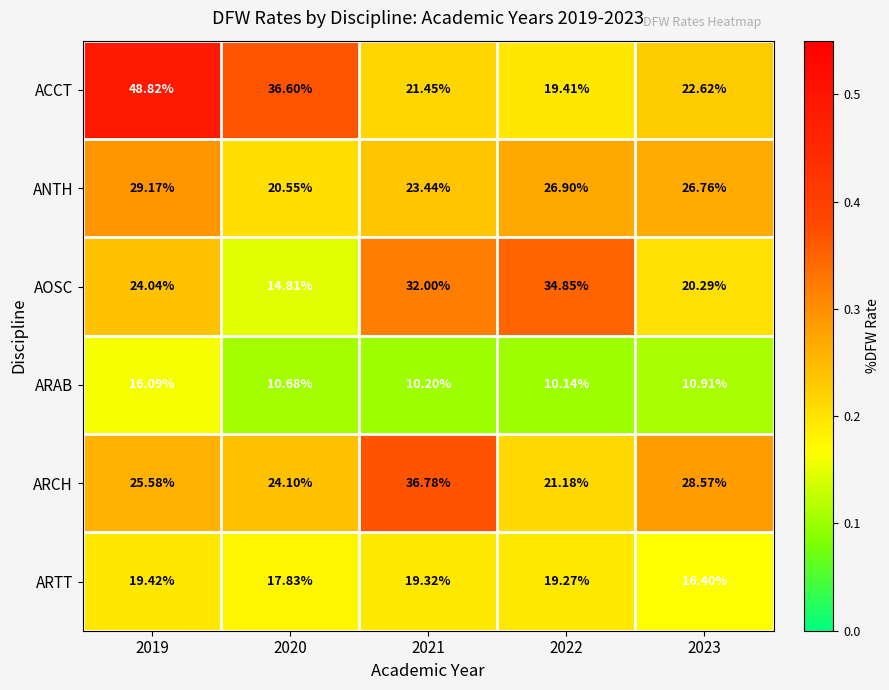

Rank the series by their maximum value, from highest to lowest.

ACCT, ARCH, AOSC, ANTH, ARTT, ARAB